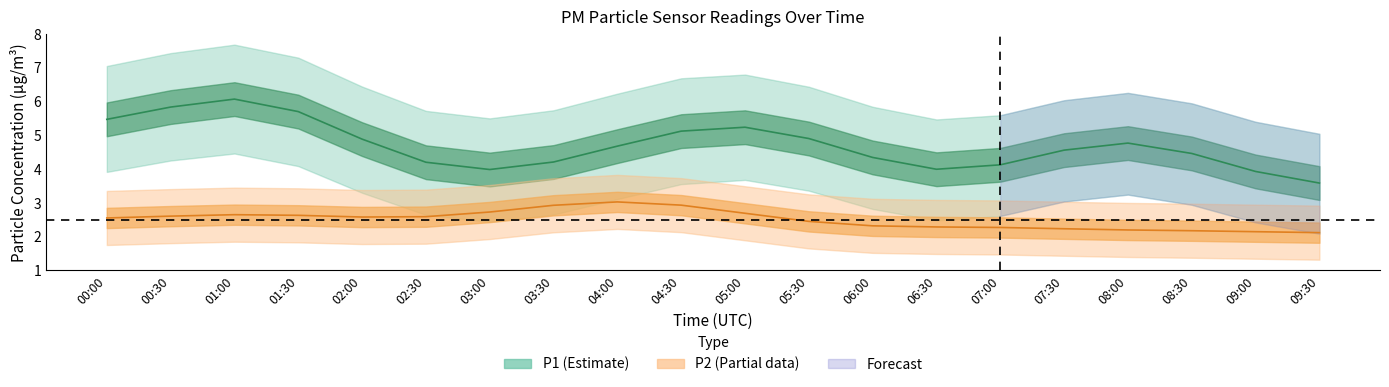

What is the value of the P2_upper point at the 20th from the left?

2.9